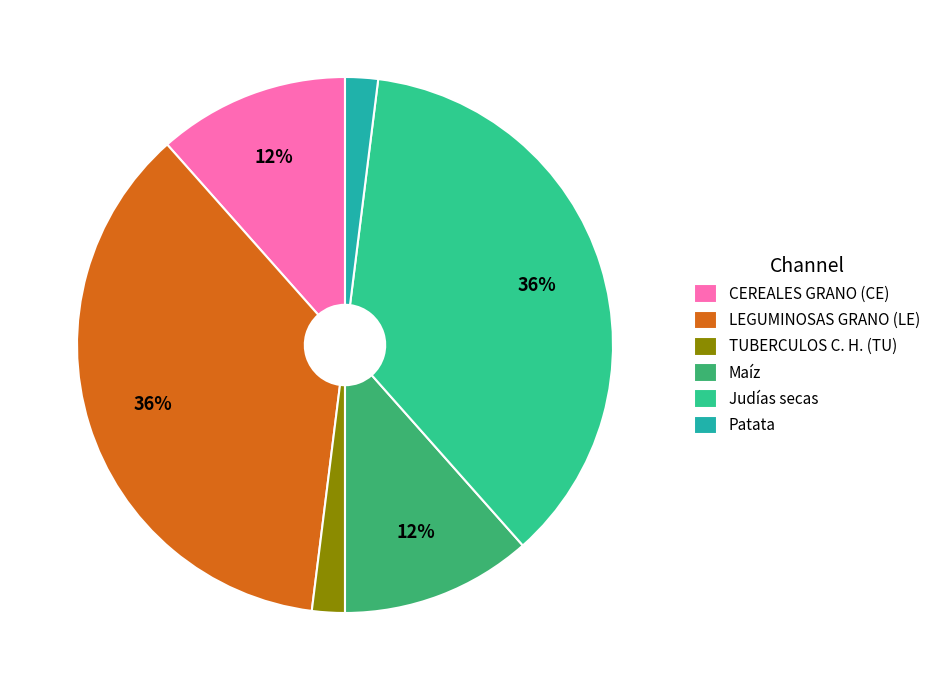

Do LEGUMINOSAS GRANO (LE) and CEREALES GRANO (CE) together represent more than half of the pie?

No